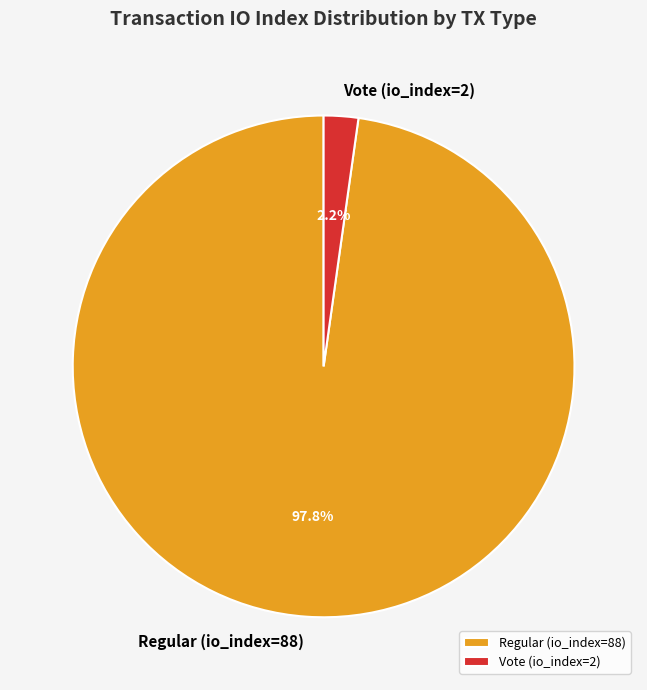

How much of the chart is everything except Regular (io_index=88)?

2.2%